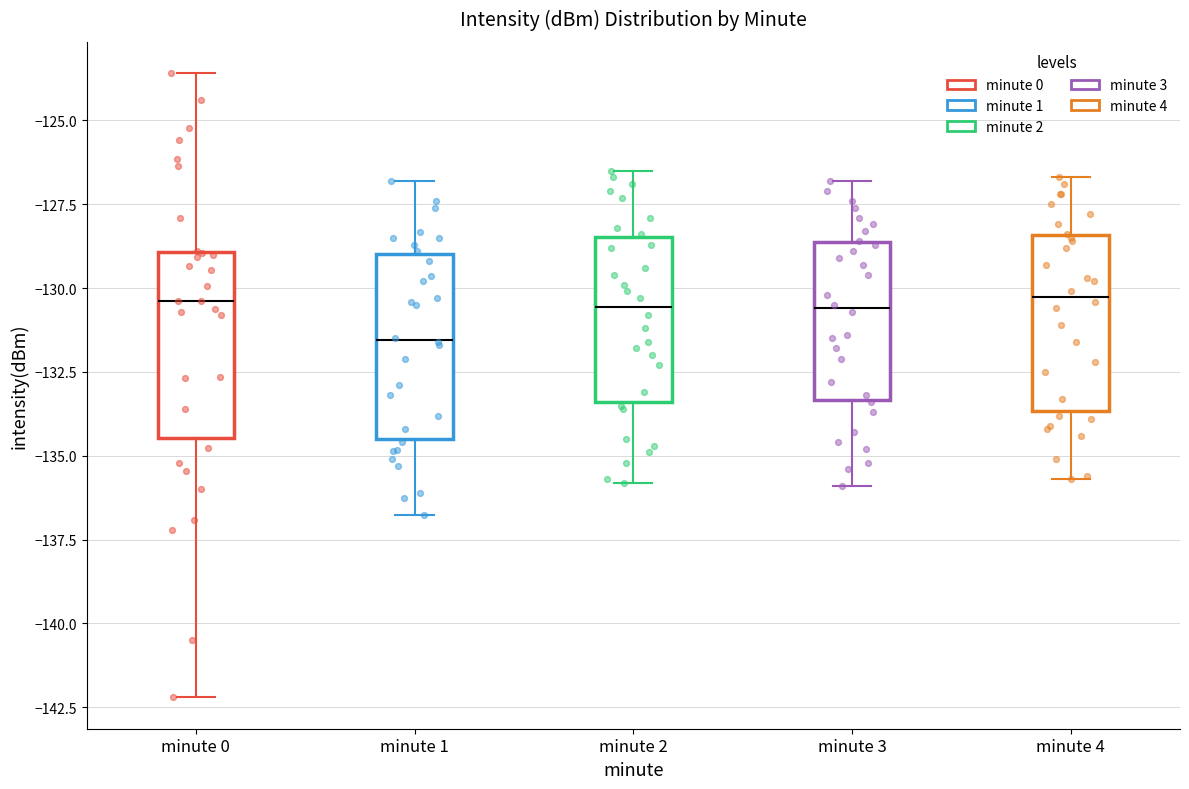

Where does the median line of the box for minute 4 sit on the y-axis? The values are not printed on the chart, so give them approximately, as read against the axis.

-130.0